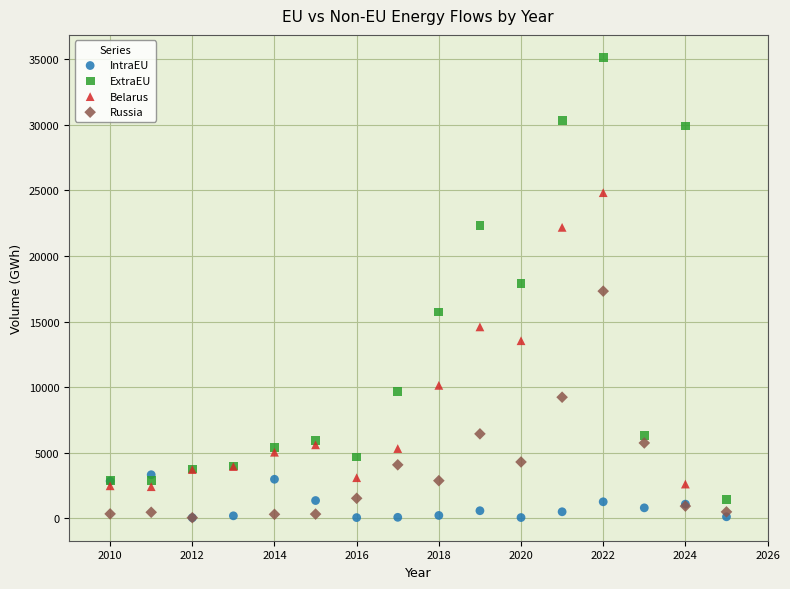

Which series reaches the maximum Y coordinate?

ExtraEU